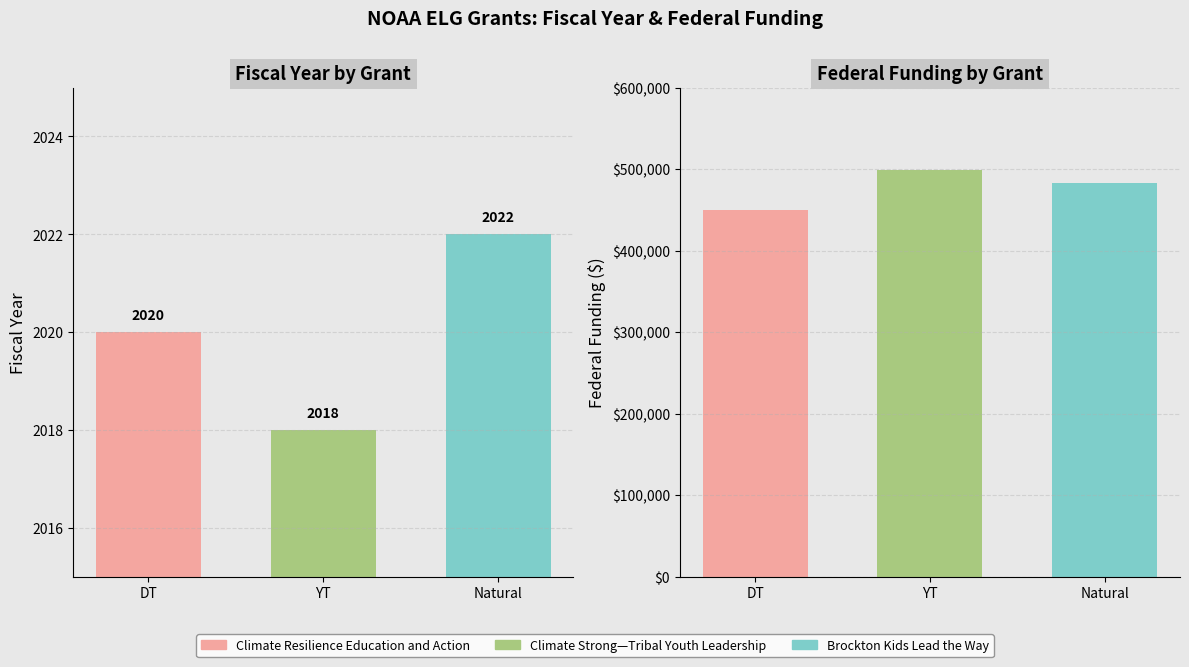

The value of Federal Funding at Natural is 483173. True or false?

True